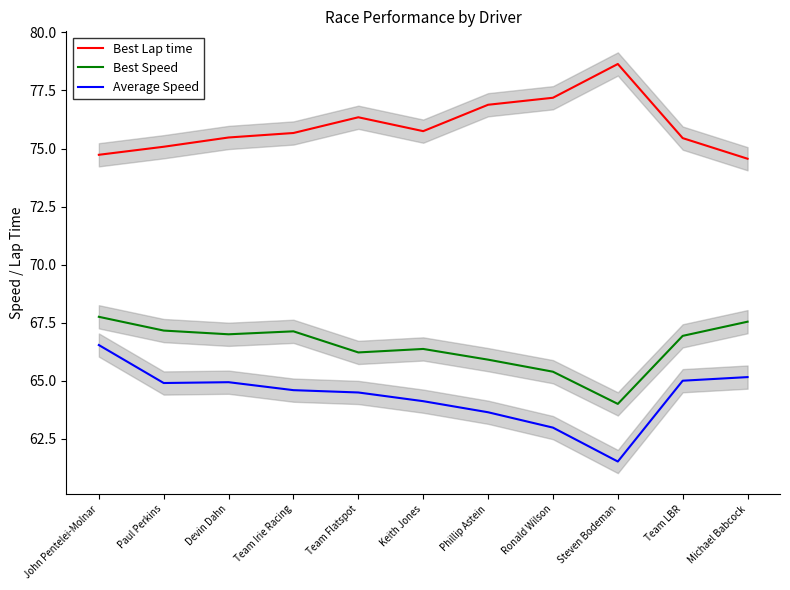

What is the lowest value of the Average Speed series?

61.5